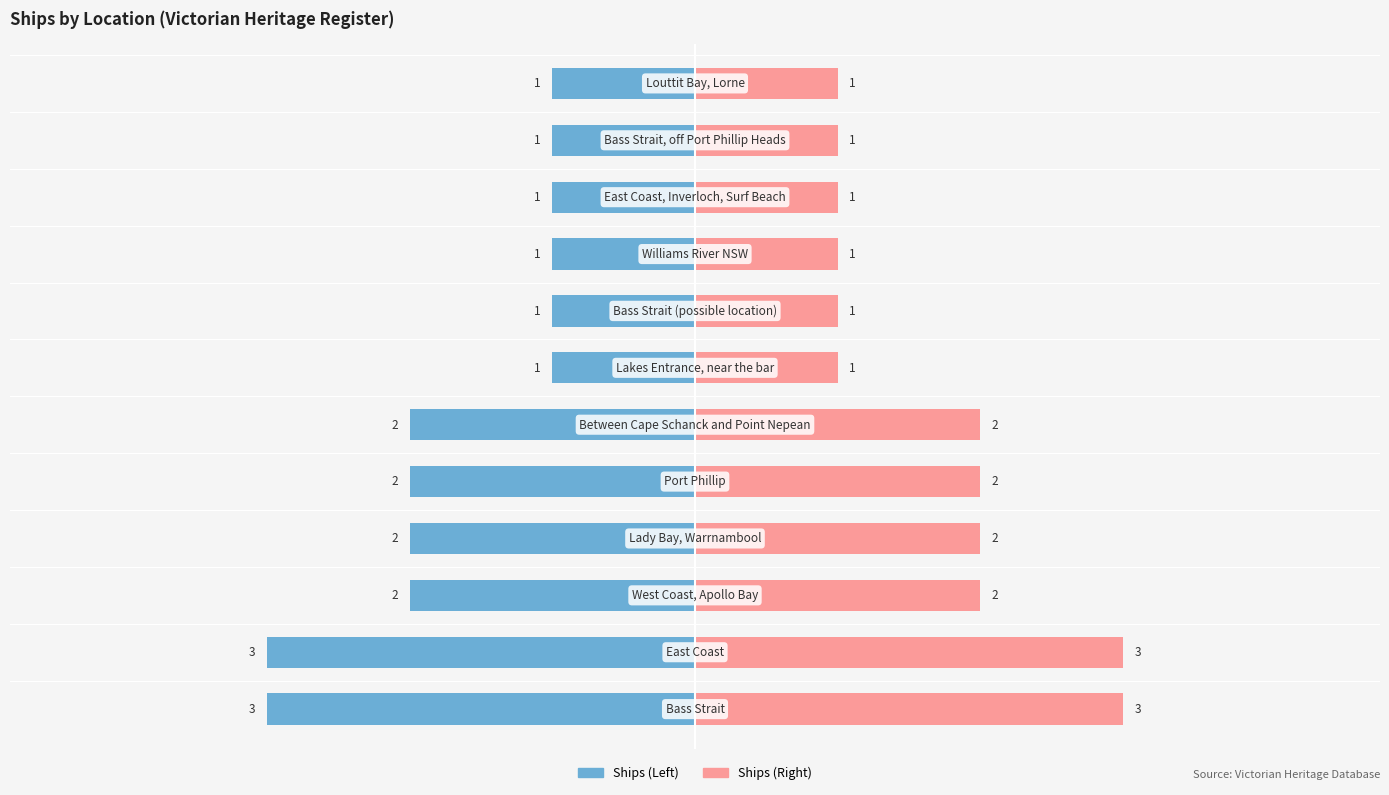

How many data points in Count (Right) are less than 2?

6